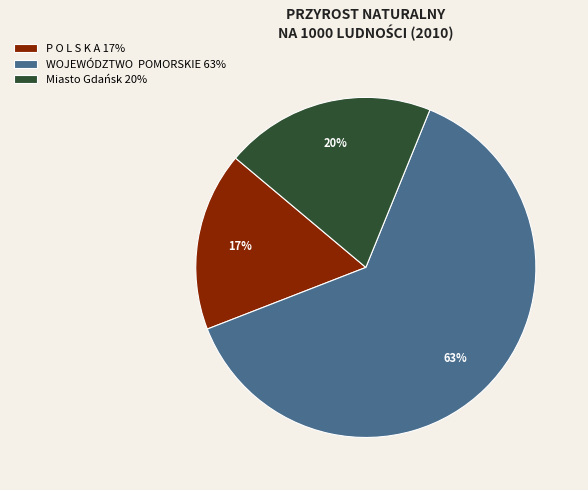

Does Miasto Gdańsk 20% represent more than half of the total?

No